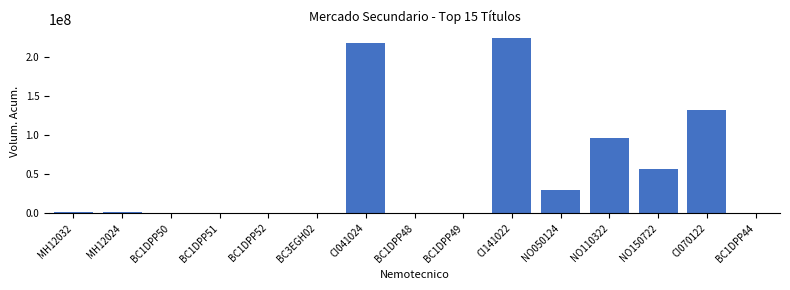

The value at NO110322 is 29426187.6. True or false?

False